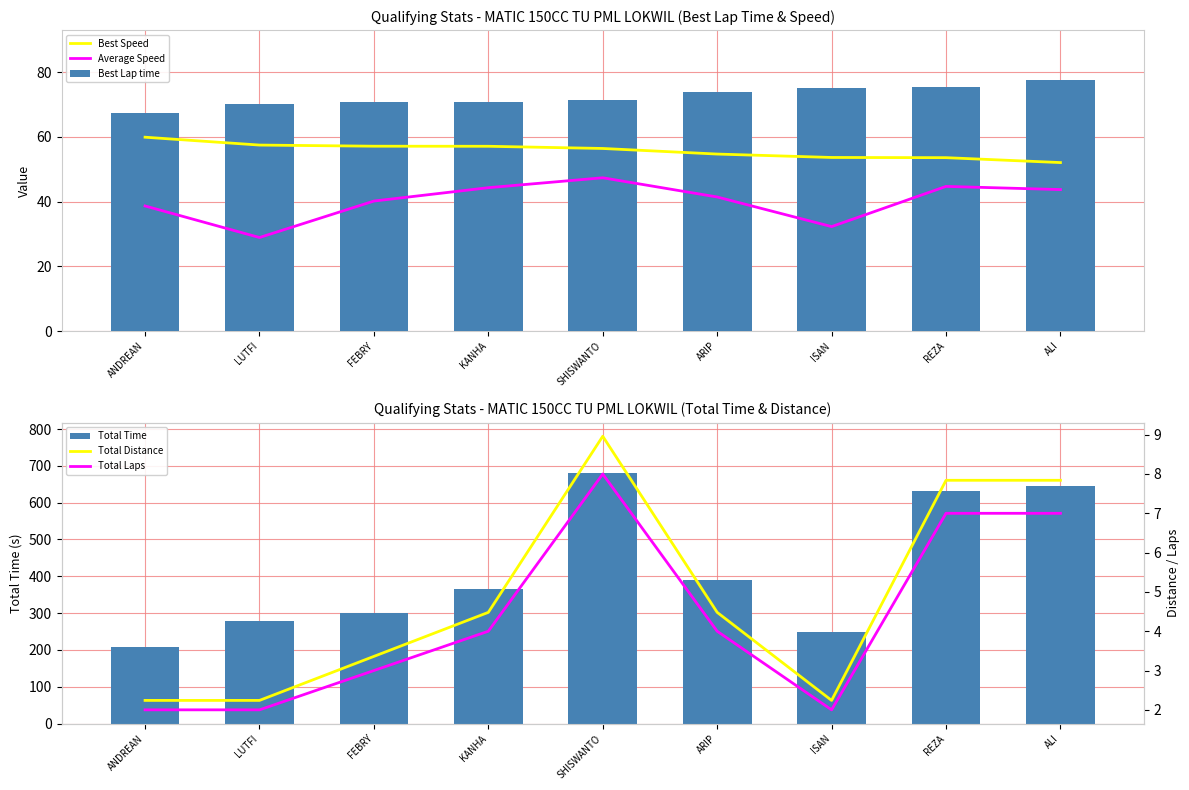

At how many categories does at least one series exceed 10?

9